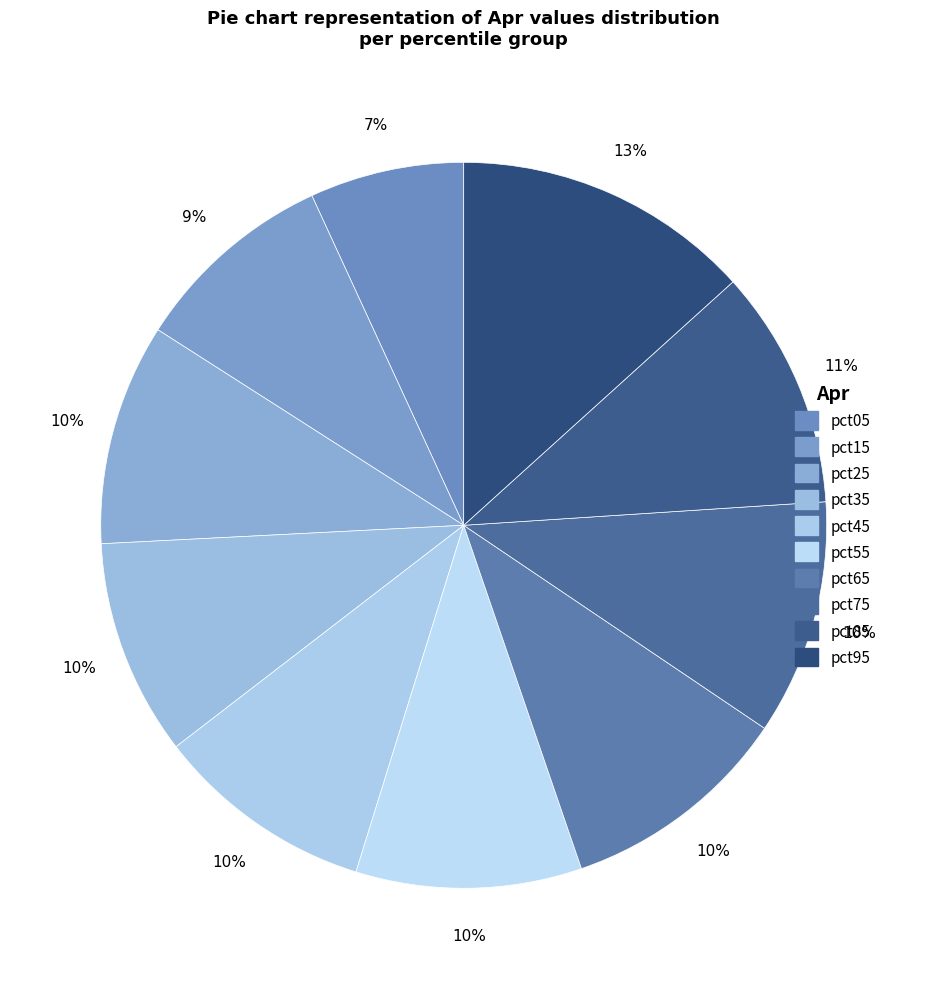

Does any single category account for the majority?

No